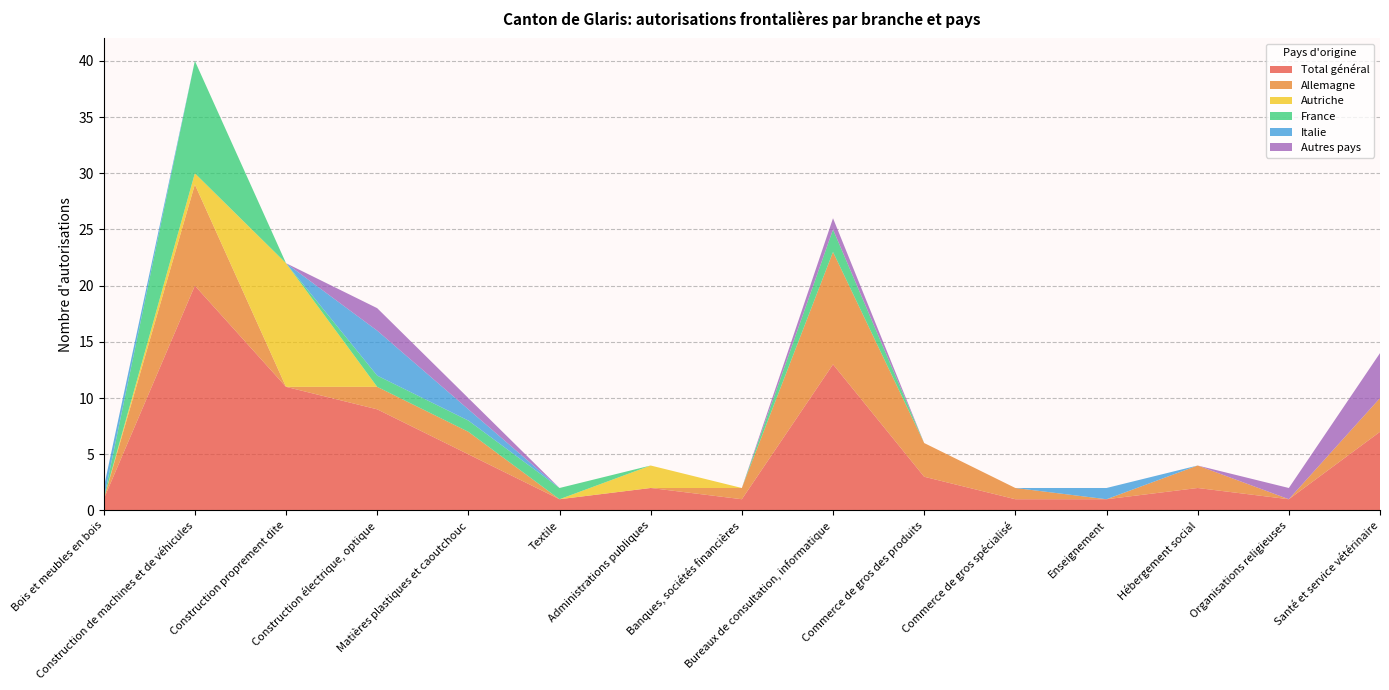

Reading left to right, extract all data points from this chart.

Total général: 1	20	11	9	5	1	2	1	13	3	1	1	2	1	7
Allemagne: 0	9	0	2	2	0	0	1	10	3	1	0	2	0	3
Autriche: 0	1	11	0	0	0	2	0	0	0	0	0	0	0	0
France: 0	10	0	1	1	1	0	0	2	0	0	0	0	0	0
Italie: 1	0	0	4	1	0	0	0	0	0	0	1	0	0	0
Autres pays: 0	0	0	2	1	0	0	0	1	0	0	0	0	1	4